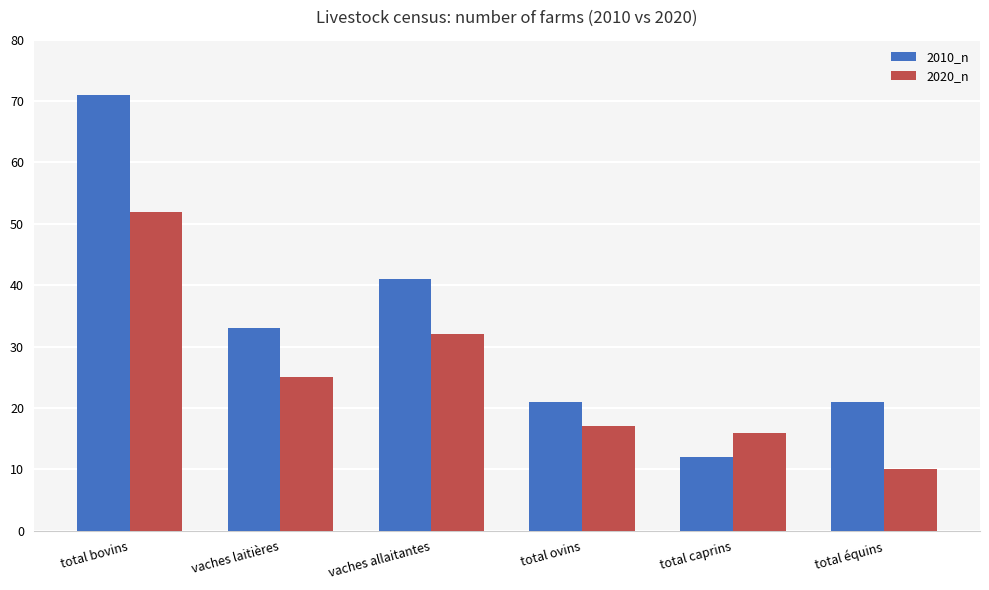

Which series has the largest total across all categories?

2010_n